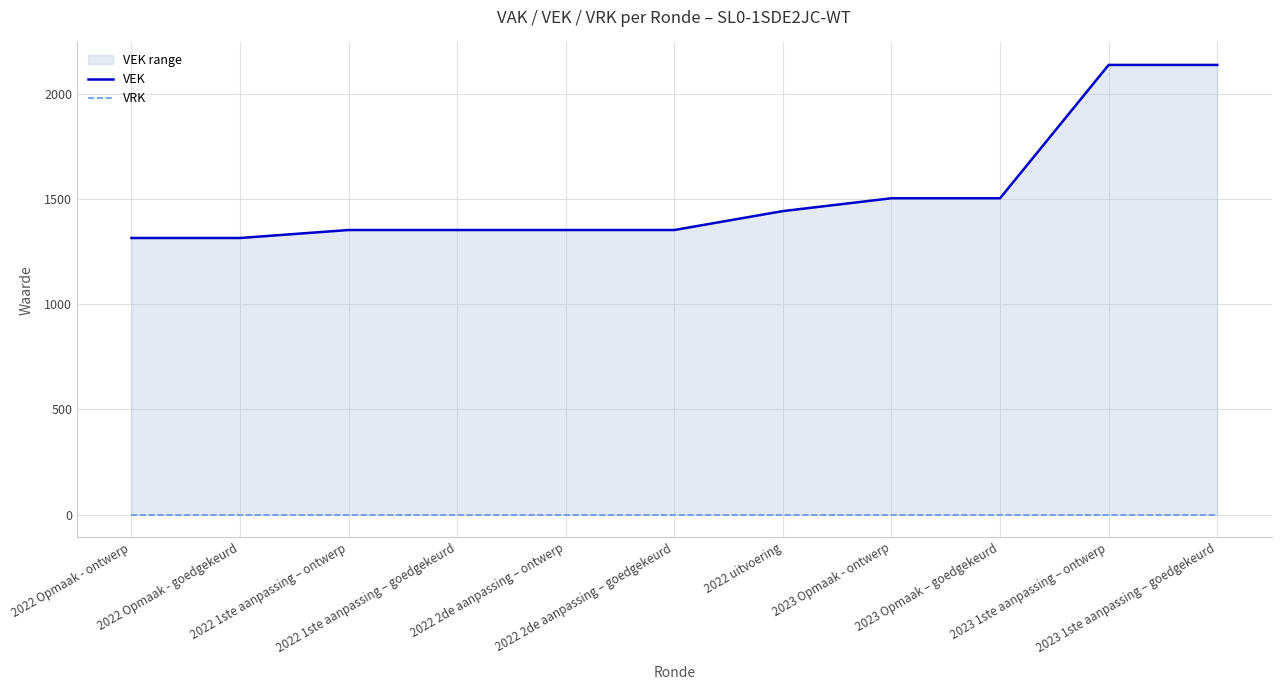

At how many categories does at least one series exceed 514?

11